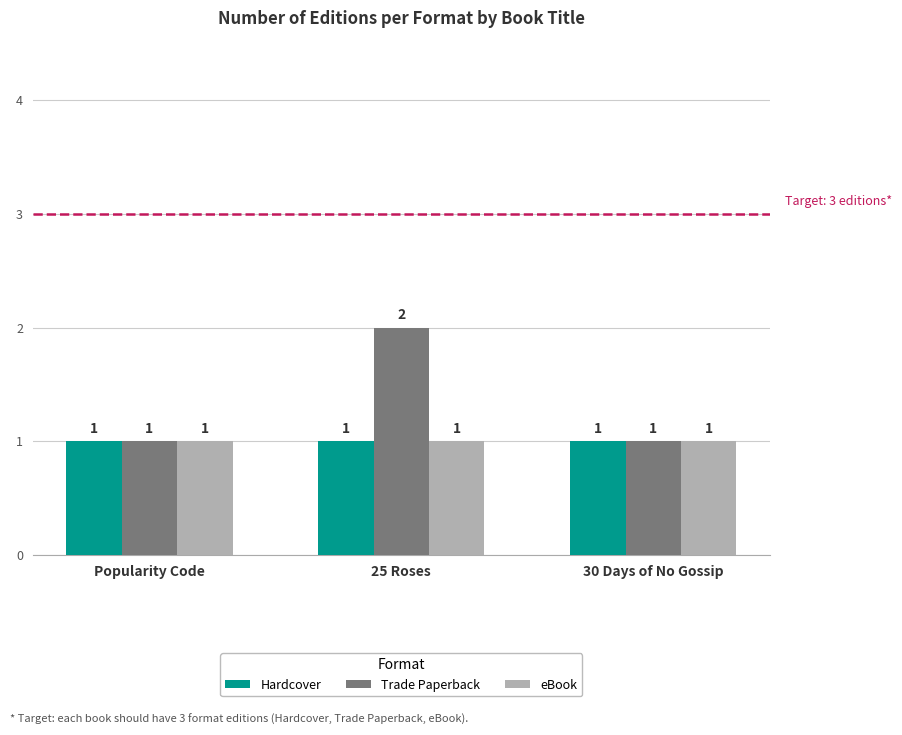

What is the label of the 1st bar from the left?

Popularity Code